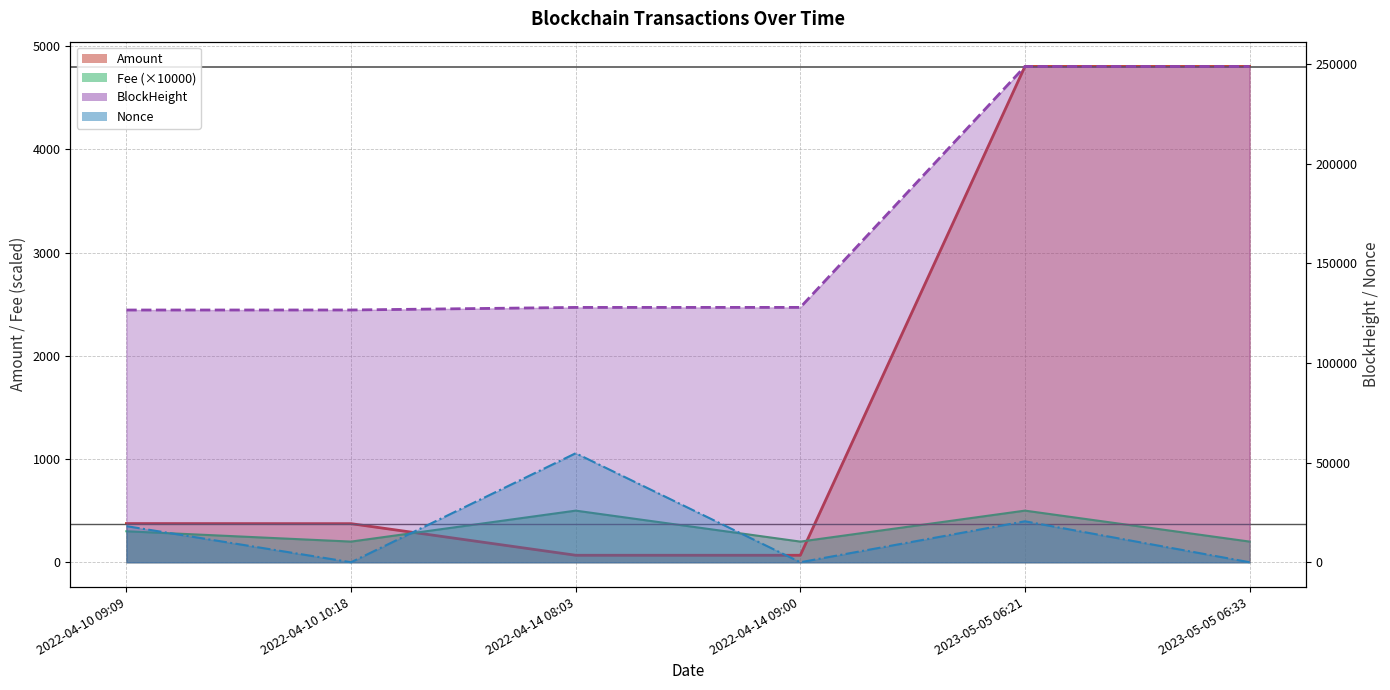

What is the label of the 3rd point from the right?

2022-04-14 09:00